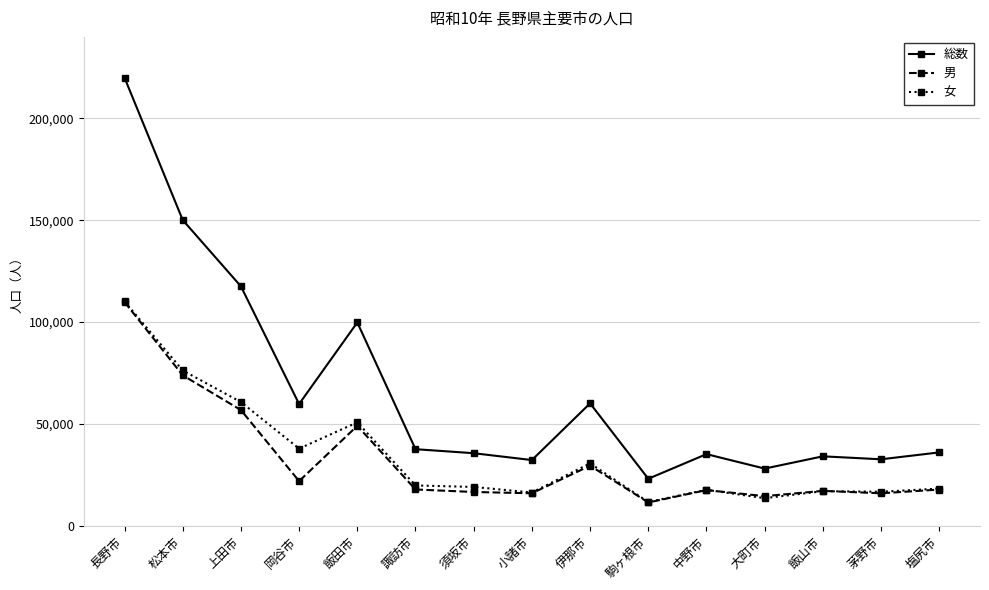

At which category does 男 reach its first local peak?

飯田市